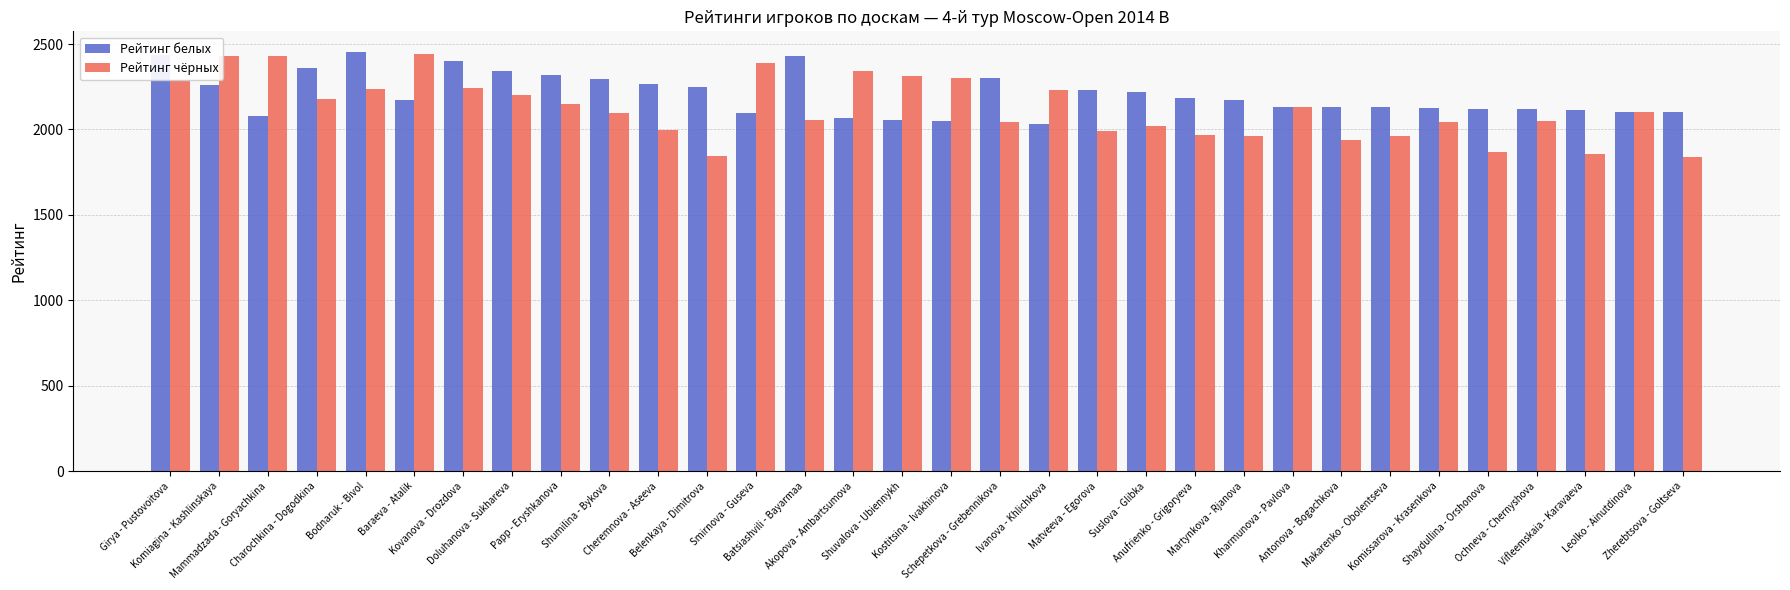

The value of Рейтинг чёрных at Kovanova - Drozdova is 3679. True or false?

False